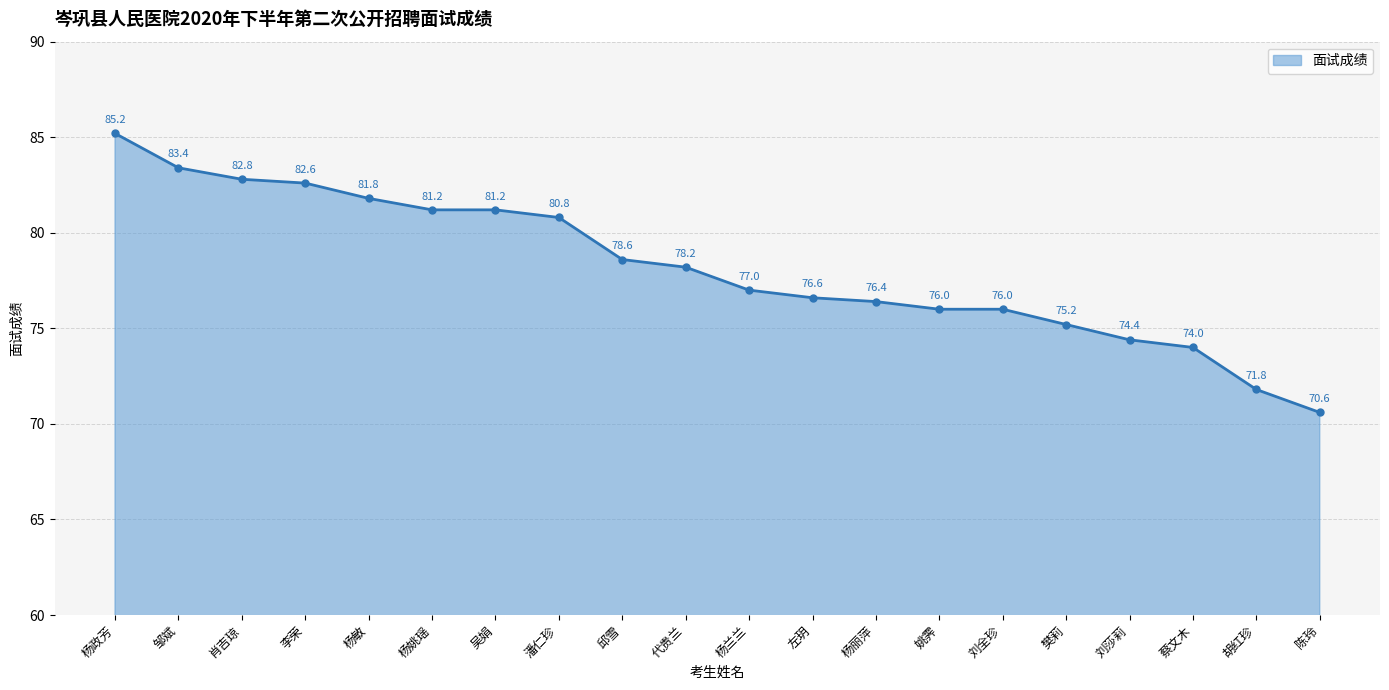

True or false: there are more than 0 points higher than both neighbors.

False